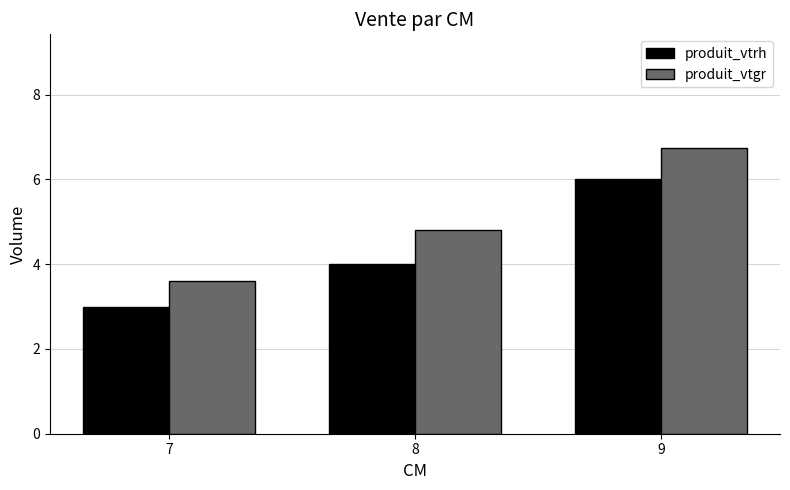

Which category has the highest value across all series?

9